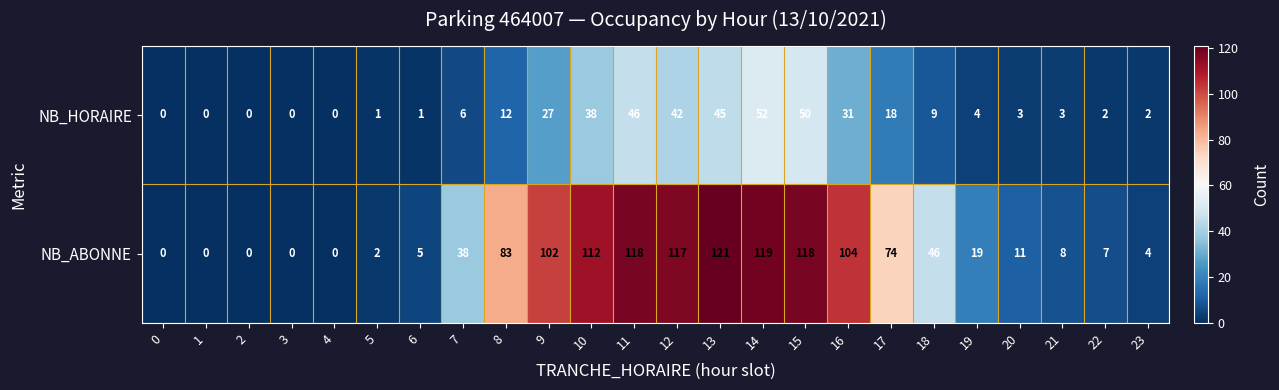

Is it true that NB_ABONNE equals 7 at 23?

False